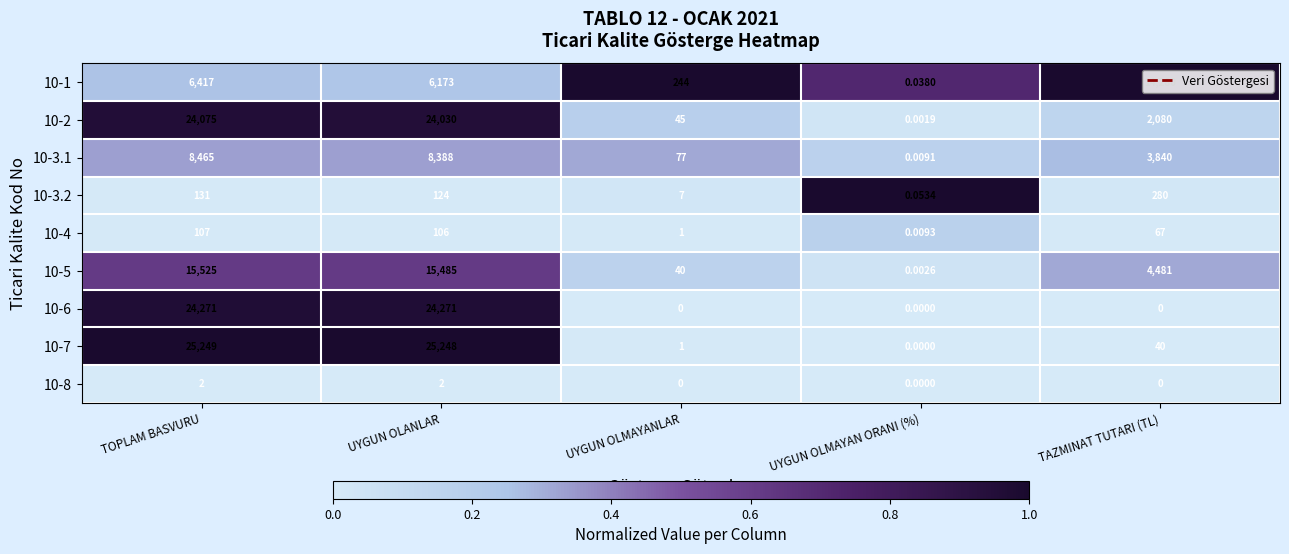

Rank the categories by 10-1 value from lowest to highest.

UYGUN OLMAYAN ORANI (%), UYGUN OLMAYANLAR, UYGUN OLANLAR, TOPLAM BASVURU, TAZMINAT TUTARI (TL)